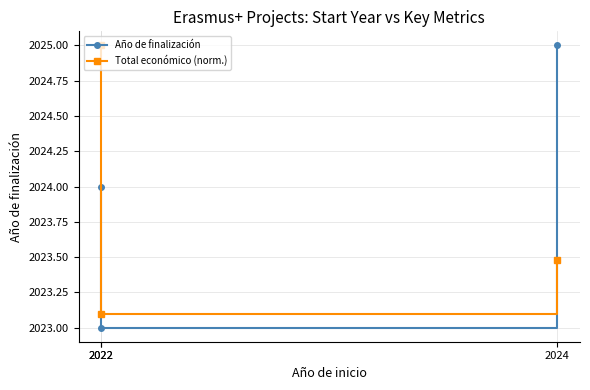

Is this an area chart (filled region under the line)?

No